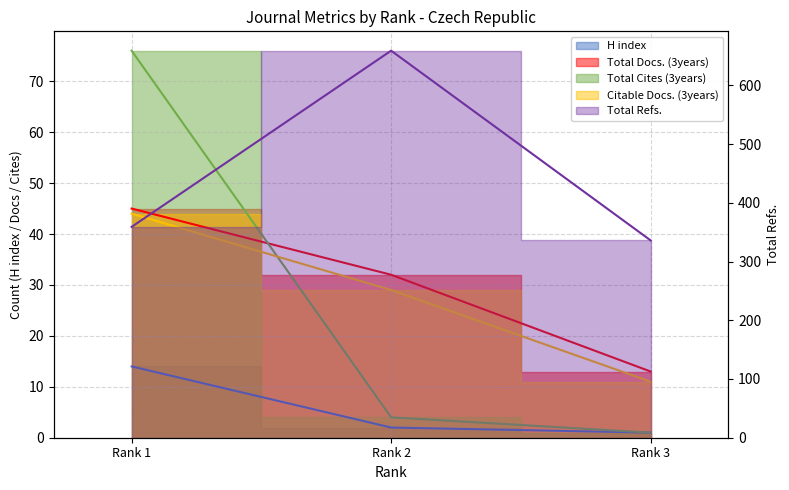

Which category has the lowest value across all series?

Rank 3